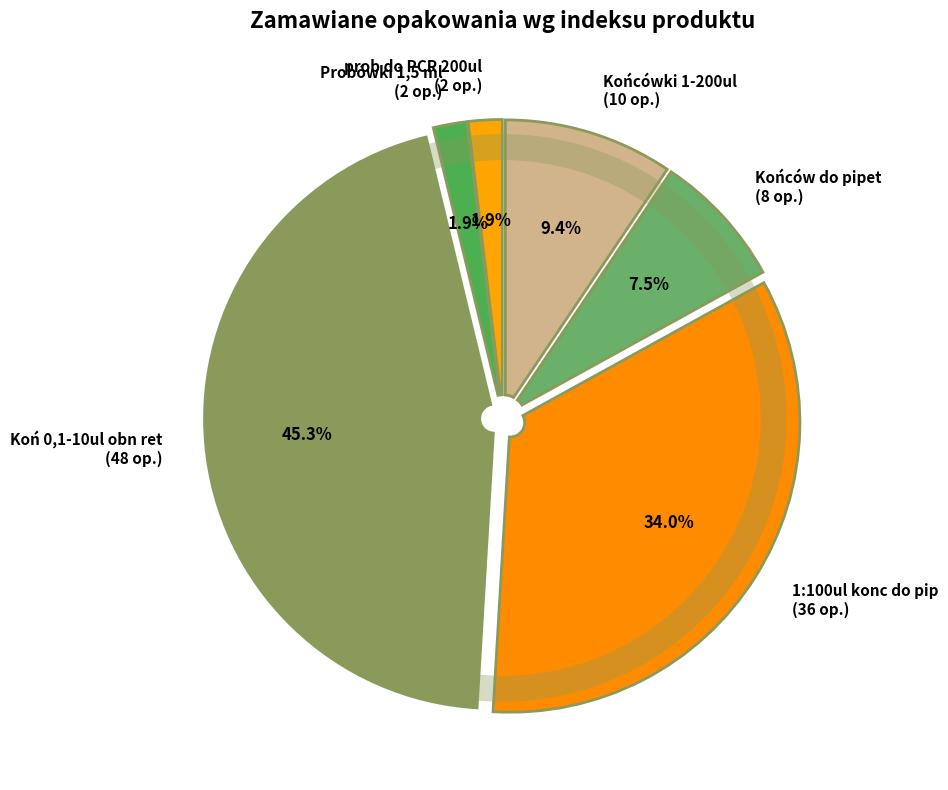

Do Koń 0,1-10ul obn ret and Probówki 1,5 ml together represent more than half of the pie?

No